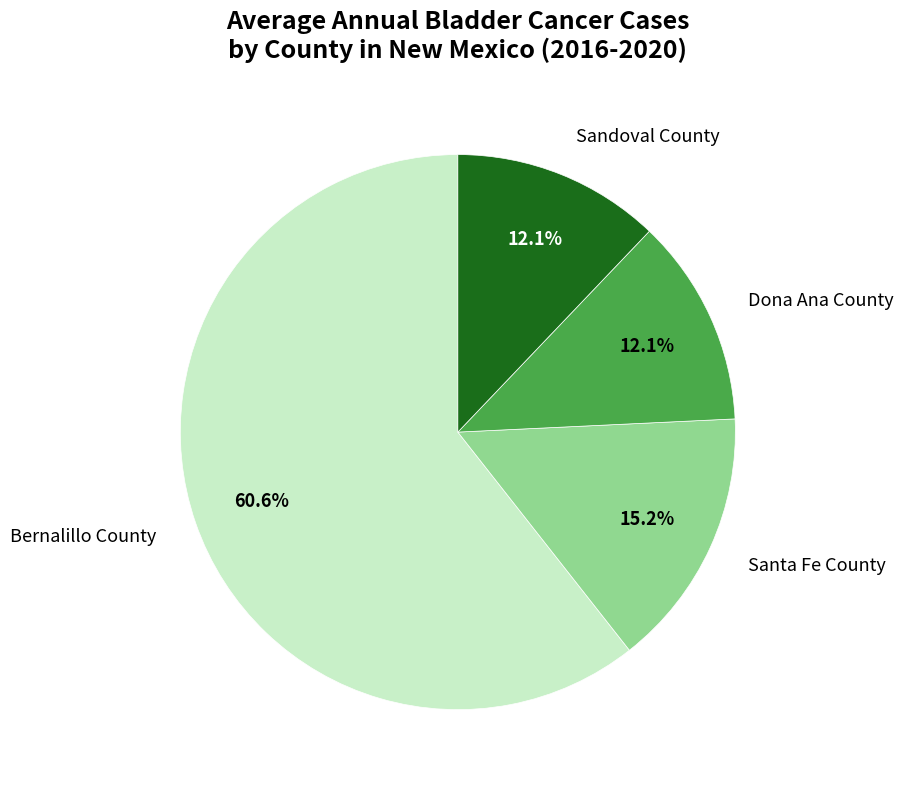

Which category has the biggest portion of the pie?

Bernalillo County